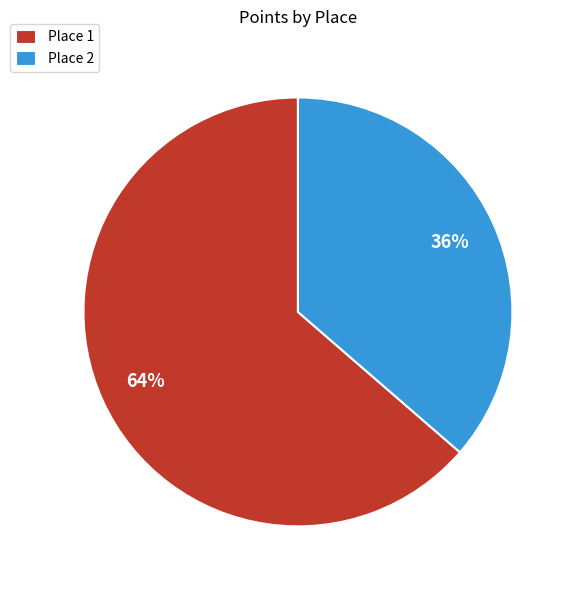

What is the ratio of the value at Place 2 to the value at Place 1?

0.6